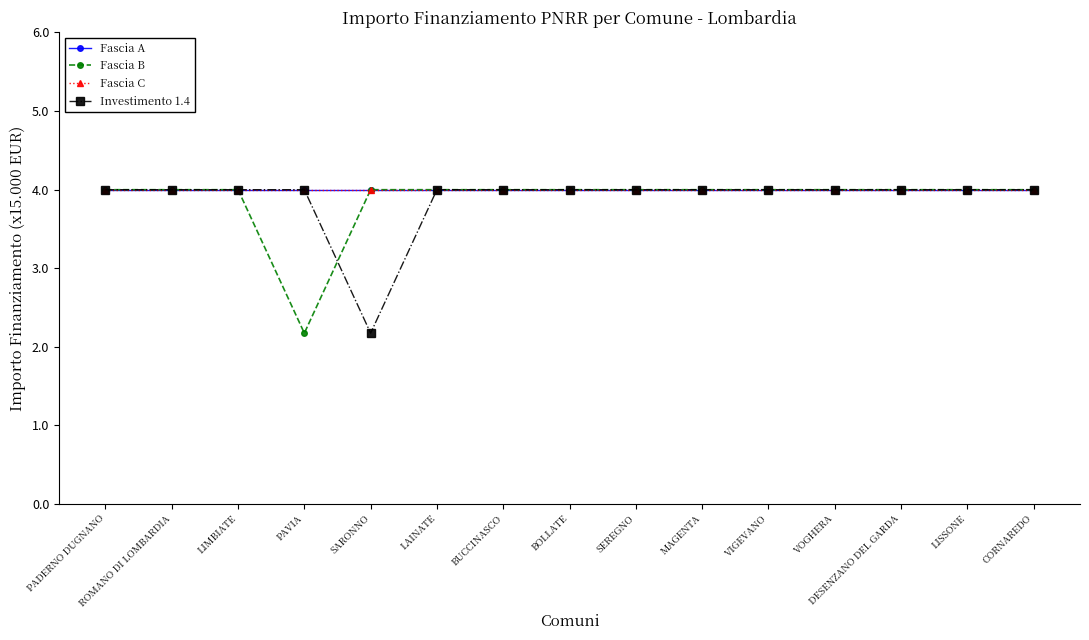

Which series has the widest spread of values?

Fascia B